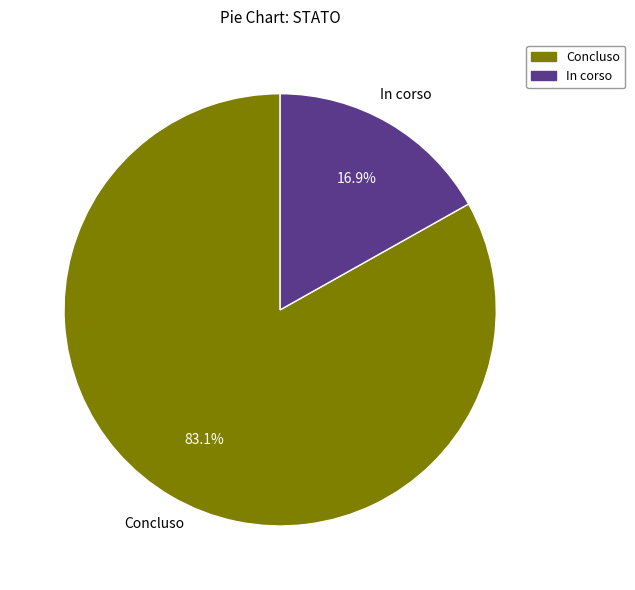

Which category has the smallest portion of the pie?

In corso